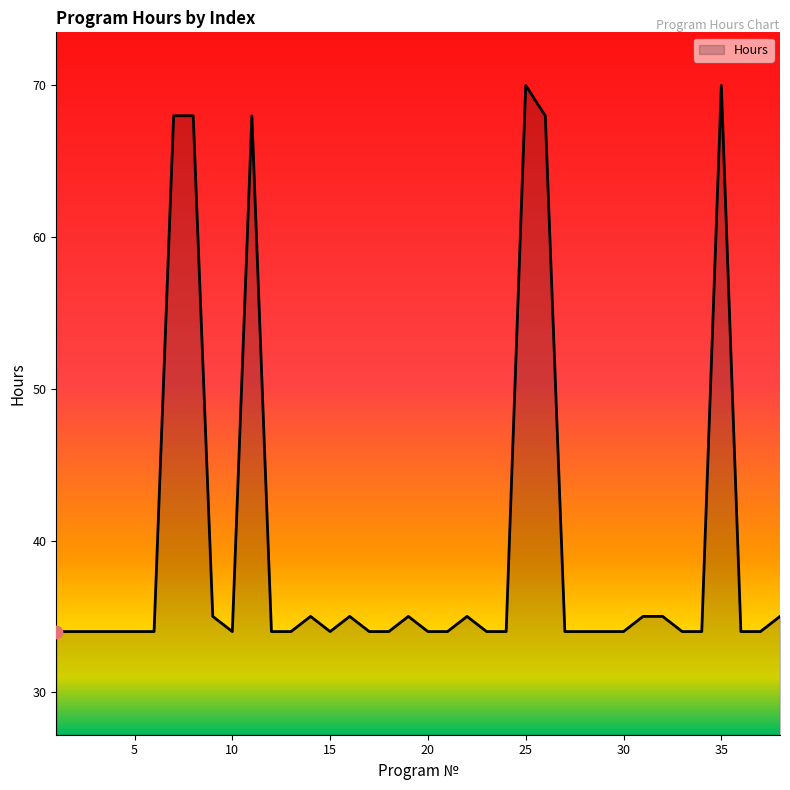

What is the maximum value shown in the chart?

70